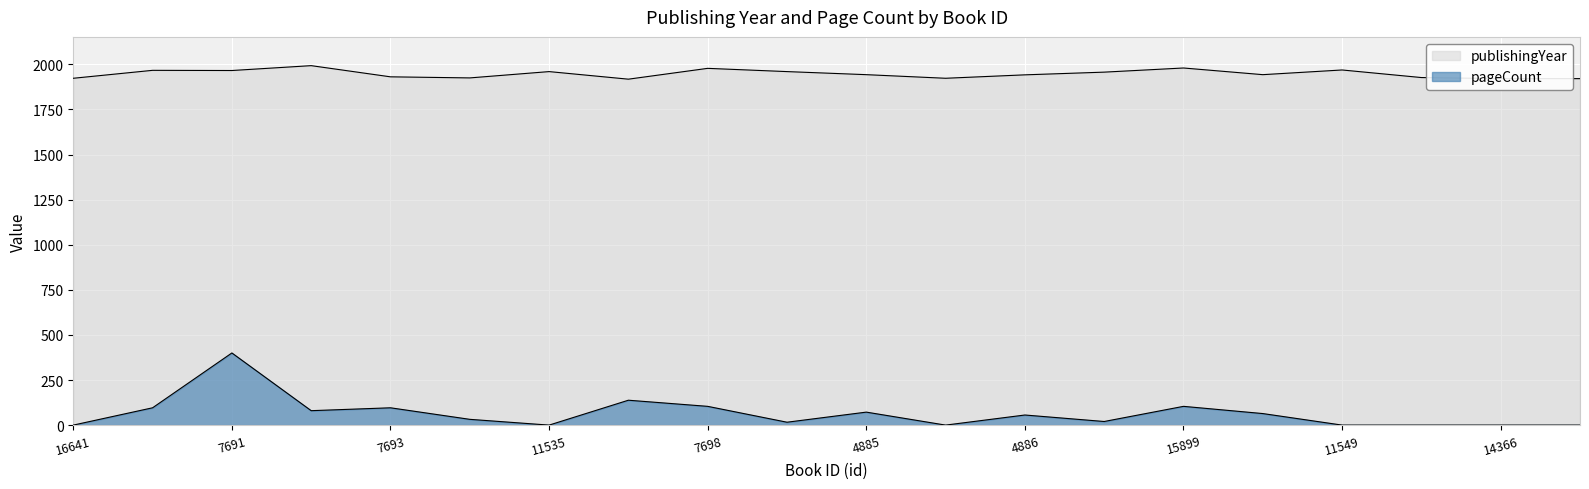

Rank the categories by publishingYear value from highest to lowest.

7692, 15899, 7698, 11549, 6917, 7691, 11535, 6932, 8473, 4885, 6940, 4886, 7693, 7198, 7694, 16641, 16661, 14366, 14367, 7696